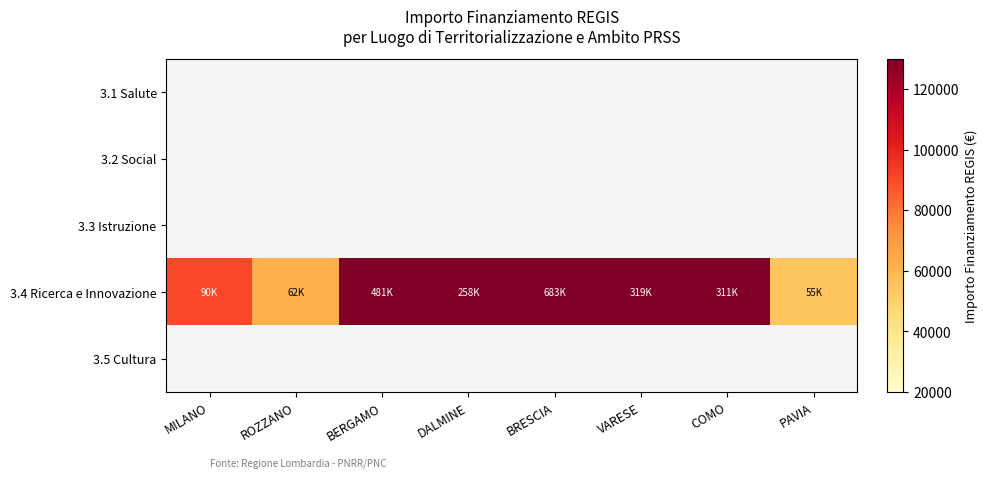

At which category is the sum across all series the highest?

BRESCIA